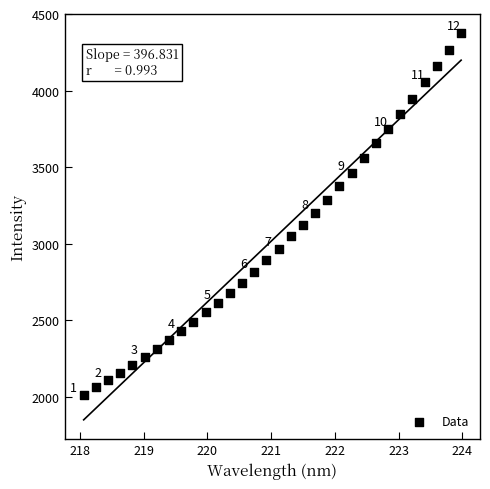

What is the range of X values (max minus min)?

5.9